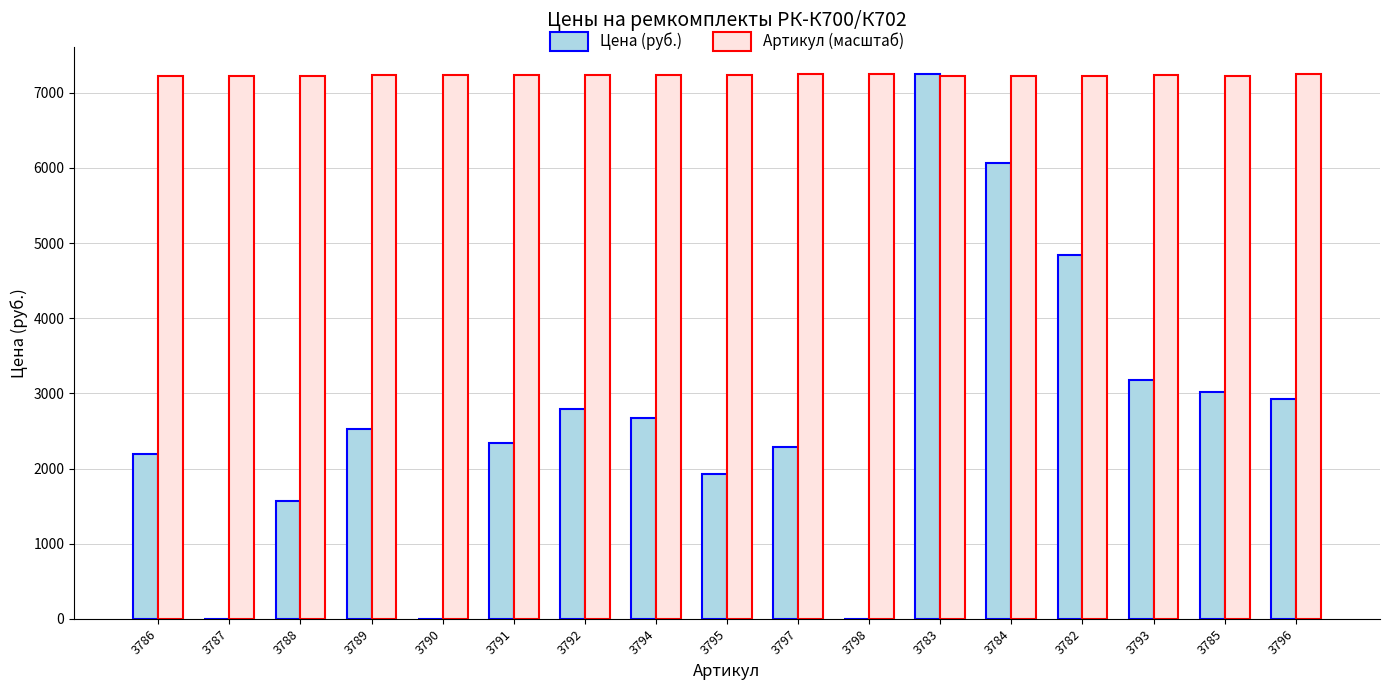

How many data points does each series have?

17